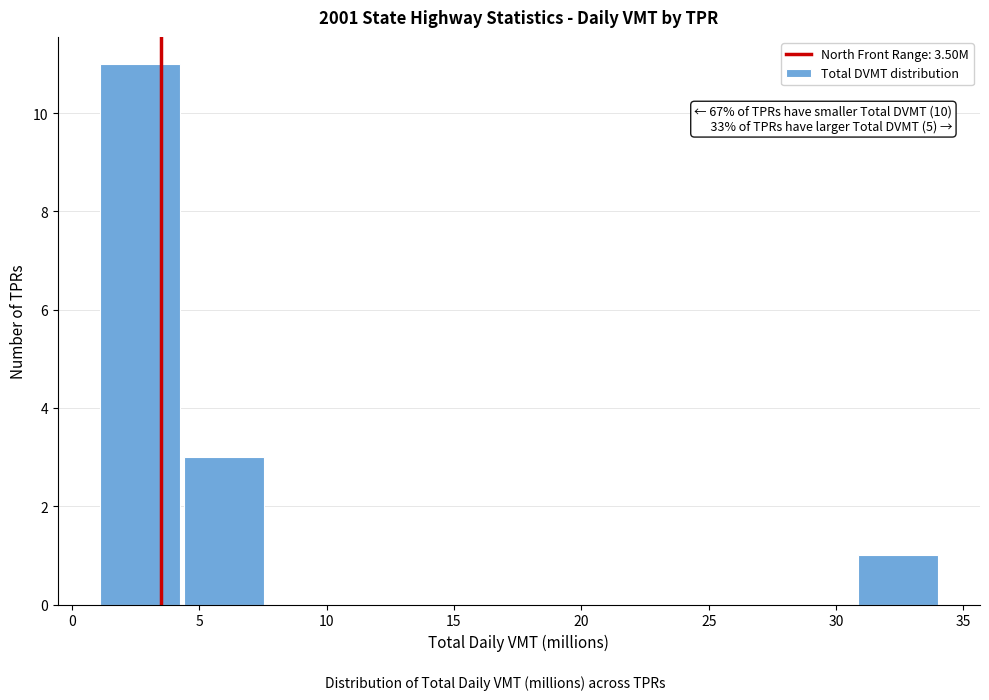

Over which range of the x-axis is the bar tallest?

1.0 to 4.5